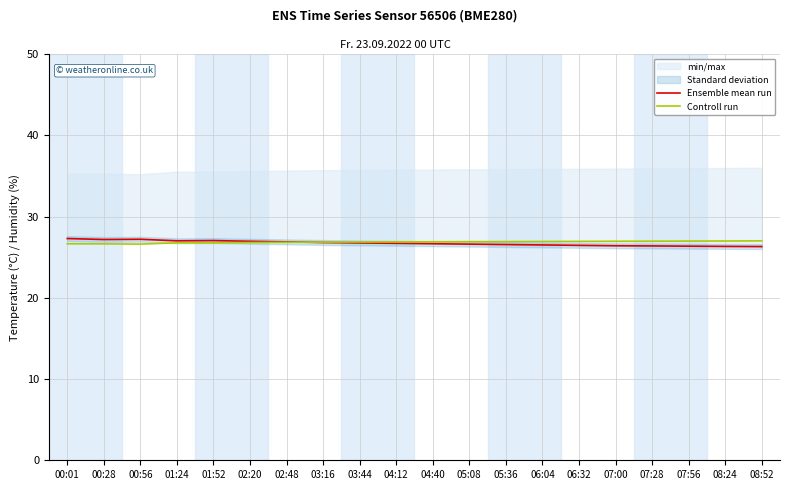

Which category has the lowest value in the Ensemble mean run series?

08:52